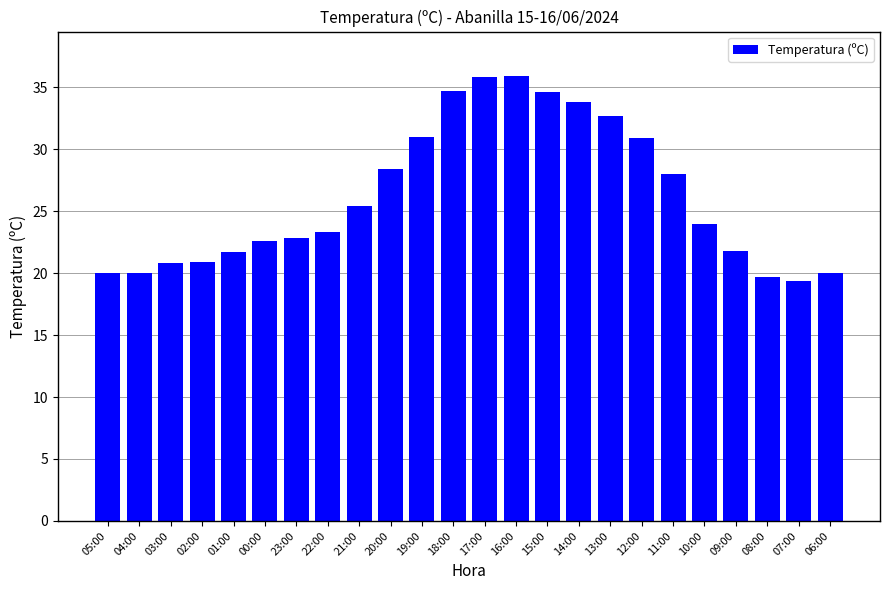

How many bars are there in total?

24